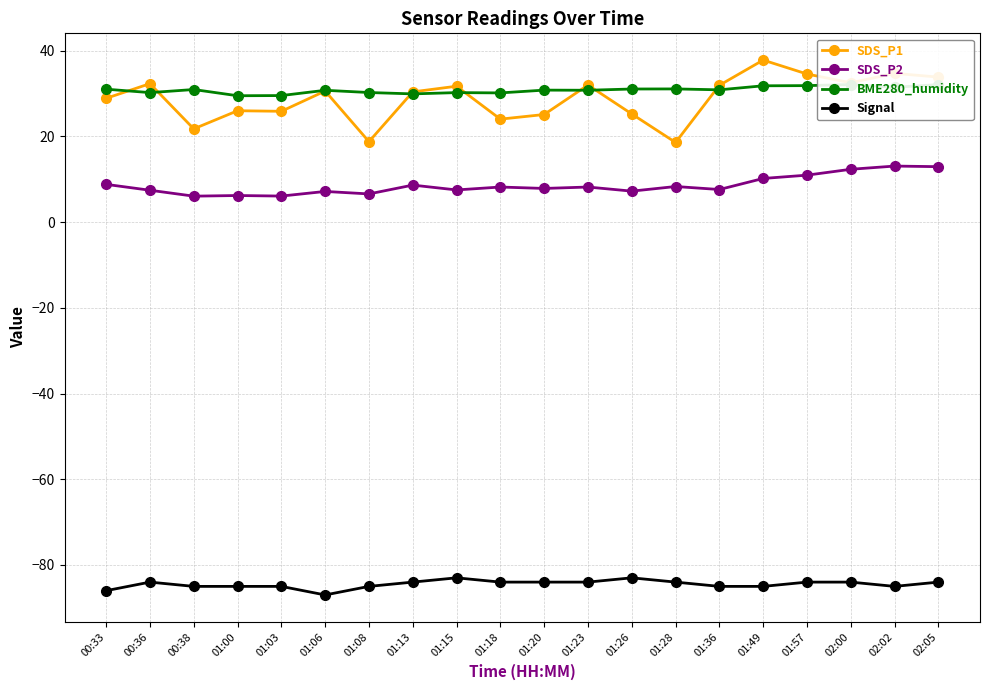

What is the average value of the SDS_P1 series?

28.8